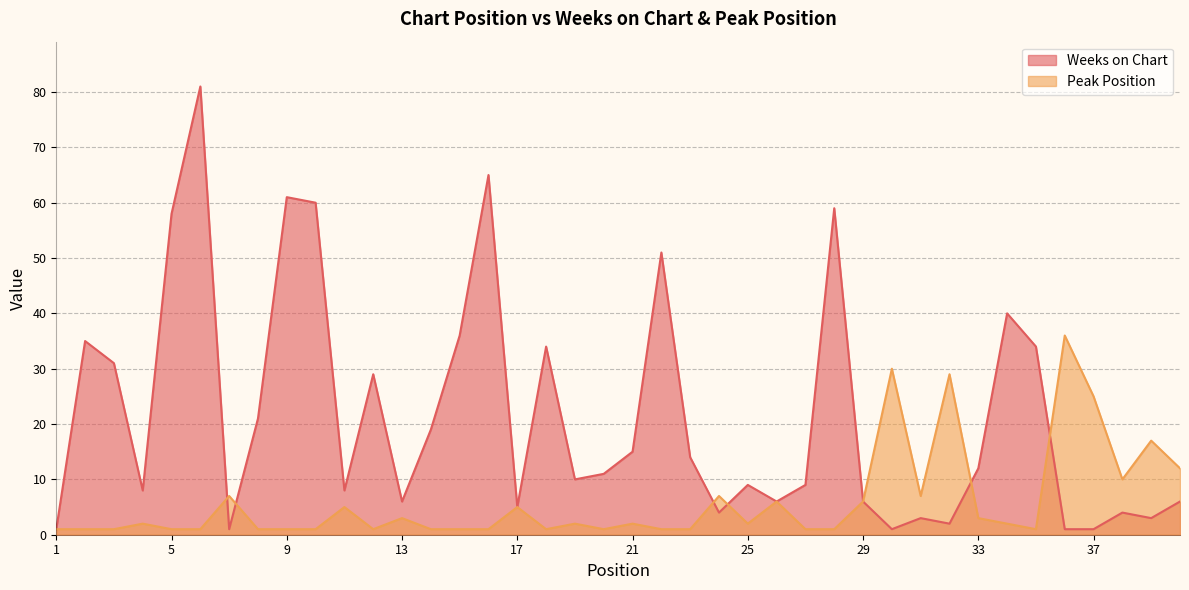

Which series has the largest total across all categories?

Weeks on Chart